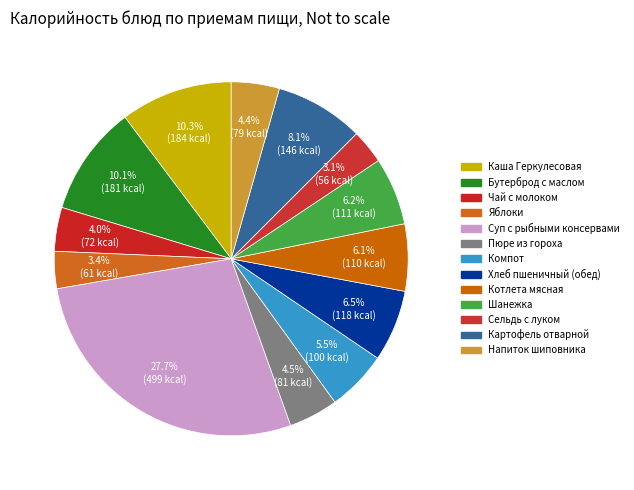

Is there a majority slice in this chart?

No